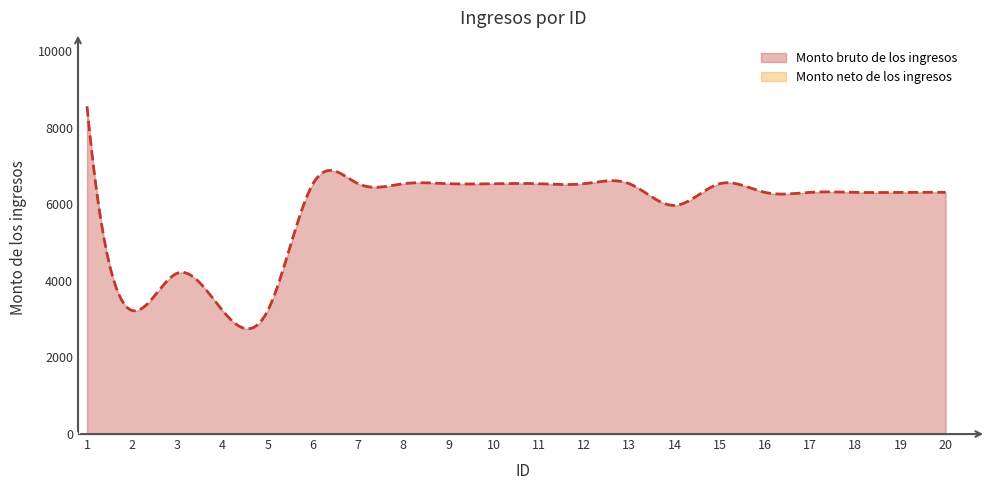

Where is Monto neto de los ingresos nearest to the value 0?

1